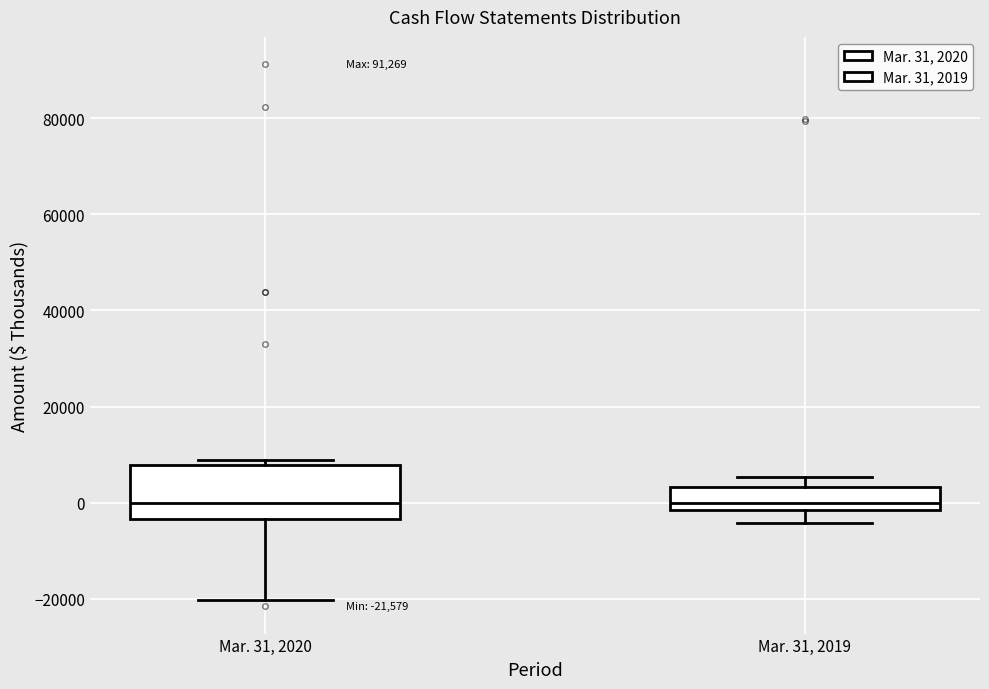

Comparing the boxes themselves (not the whiskers), which one is the tallest?

Mar. 31, 2020